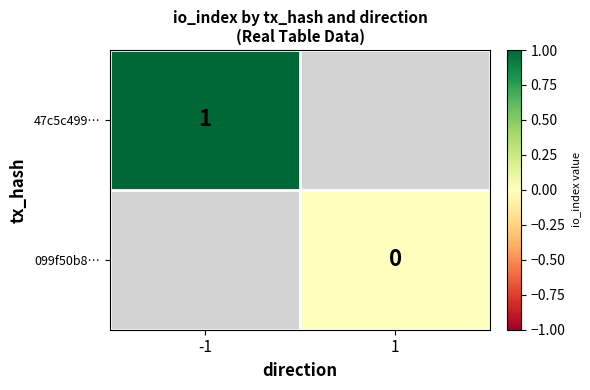

The 47c5c499… series shows 1 at -1. True or false?

True